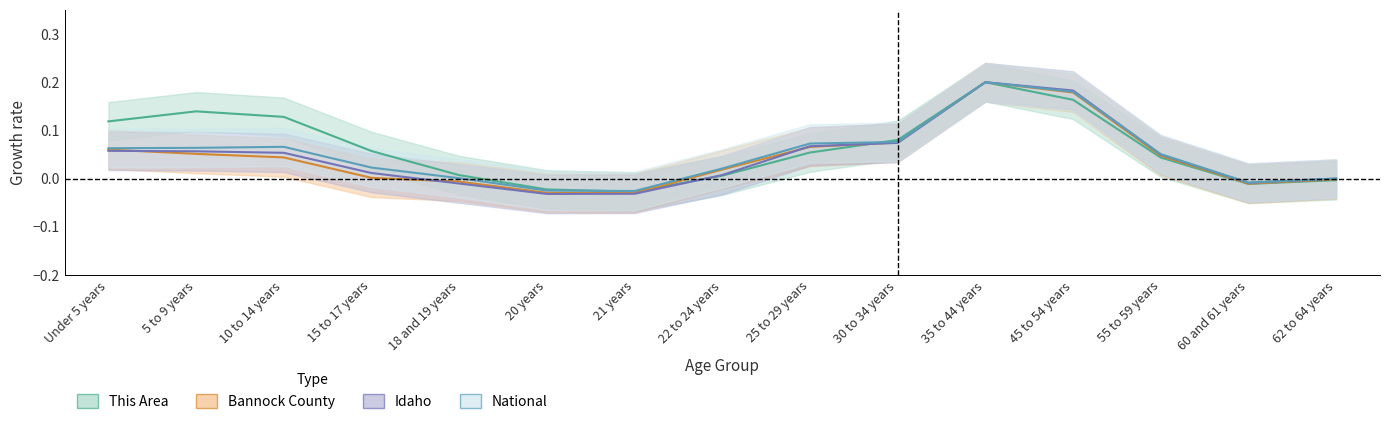

Rank the categories by Idaho value from highest to lowest.

35 to 44 years, 45 to 54 years, 30 to 34 years, 25 to 29 years, Under 5 years, 5 to 9 years, 10 to 14 years, 55 to 59 years, 15 to 17 years, 22 to 24 years, 62 to 64 years, 60 and 61 years, 18 and 19 years, 21 years, 20 years